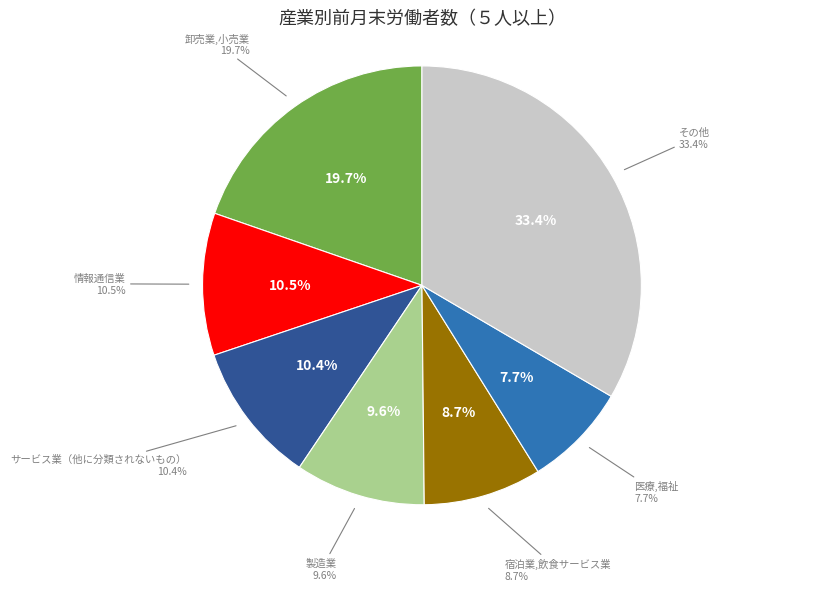

Does any single category account for the majority?

No